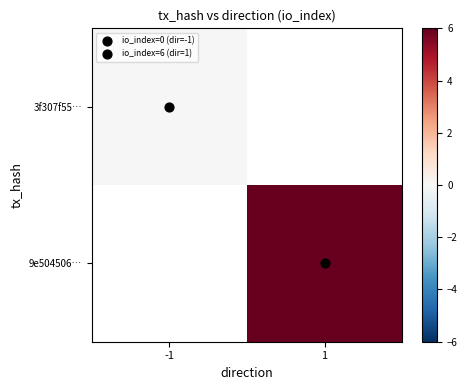

Rank the categories by 3f307f55… value from lowest to highest.

-1, 1